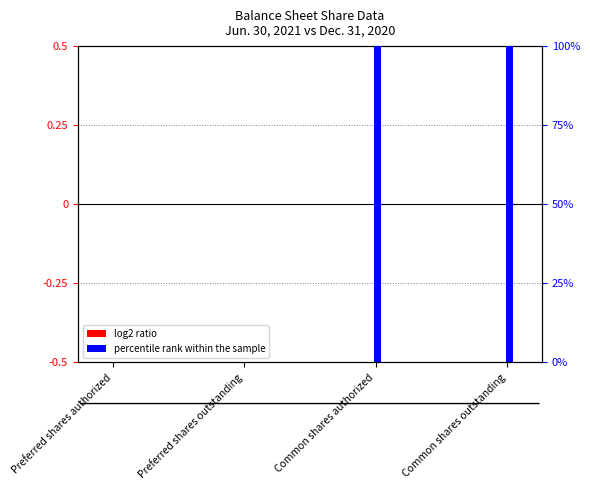

At which label is log2 ratio closest to 0?

Preferred shares authorized